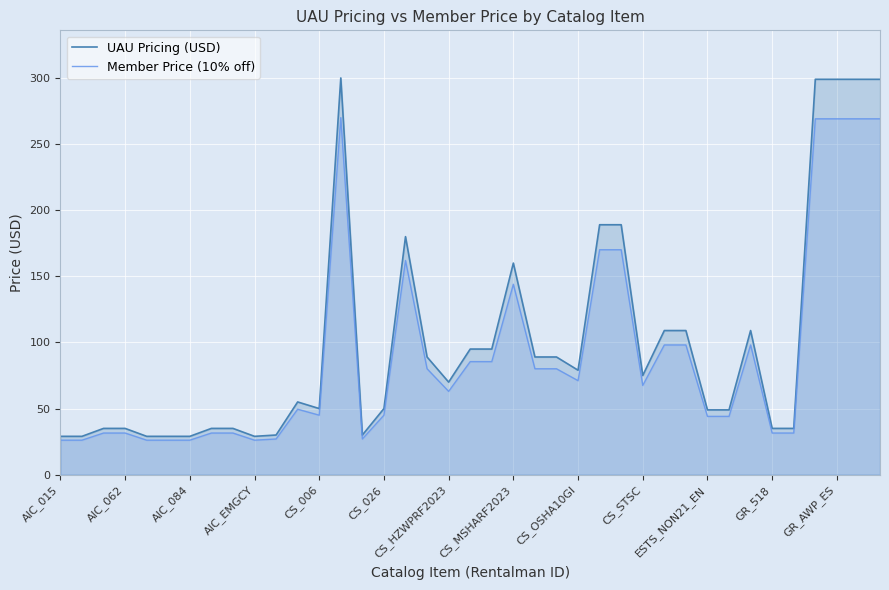

Is it true that Member Price (10% off) equals 45.0 at CS_026?

True